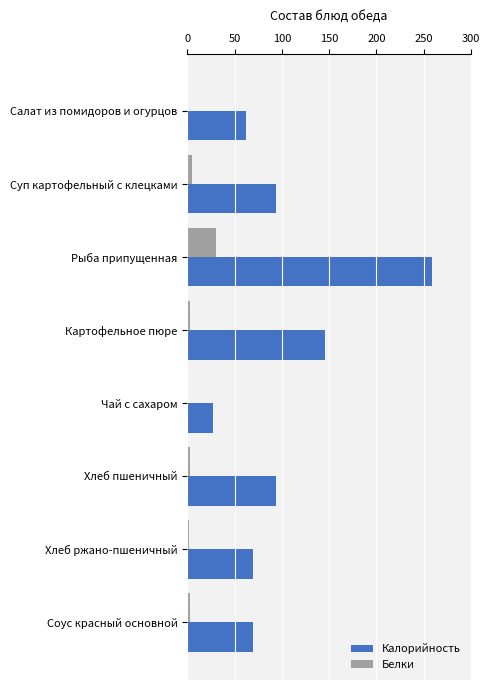

What is the sum of all Белки values?

47.1